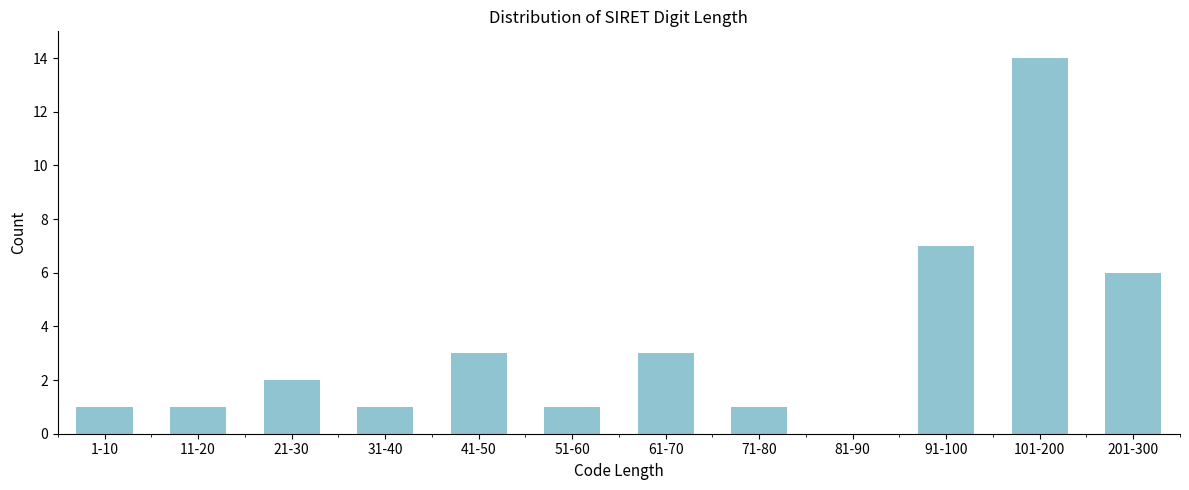

Reading right to left, transcribe all the data shown in this chart.

201-300=6	101-200=14	91-100=7	81-90=0	71-80=1	61-70=3	51-60=1	41-50=3	31-40=1	21-30=2	11-20=1	1-10=1